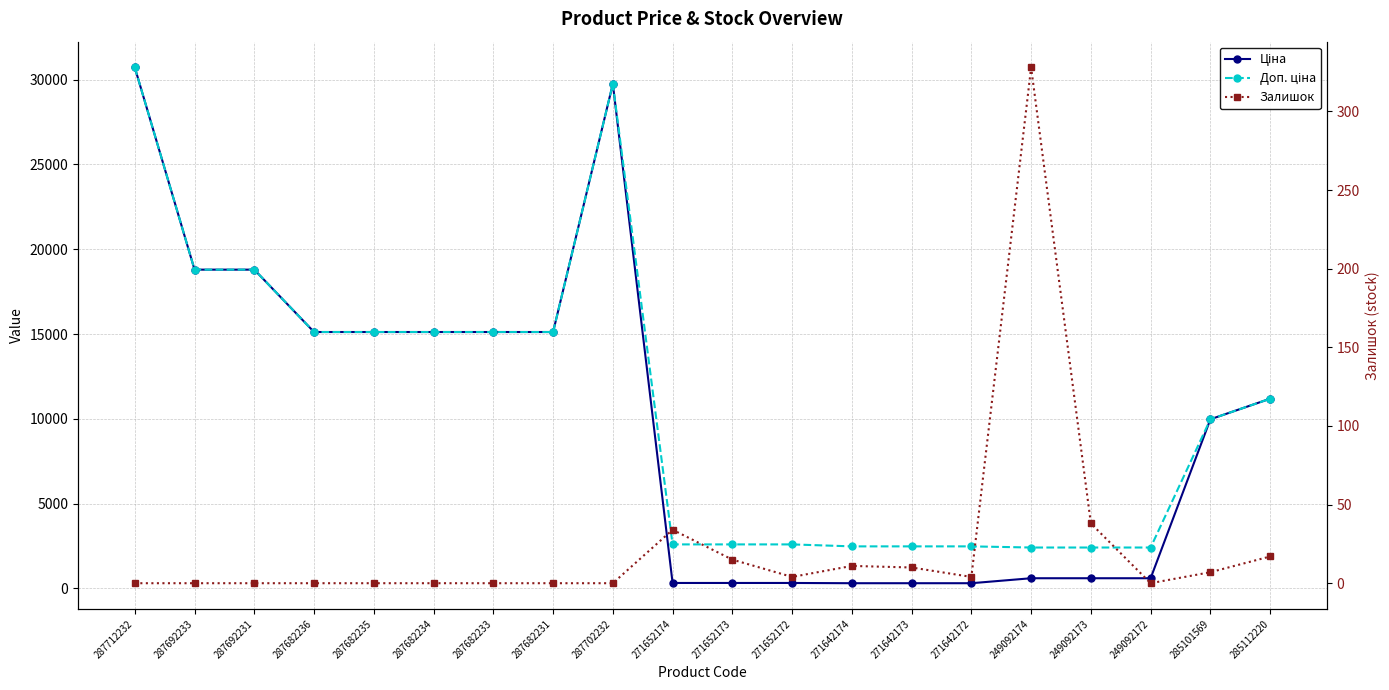

Does the chart display data point markers on the line(s)?

Yes